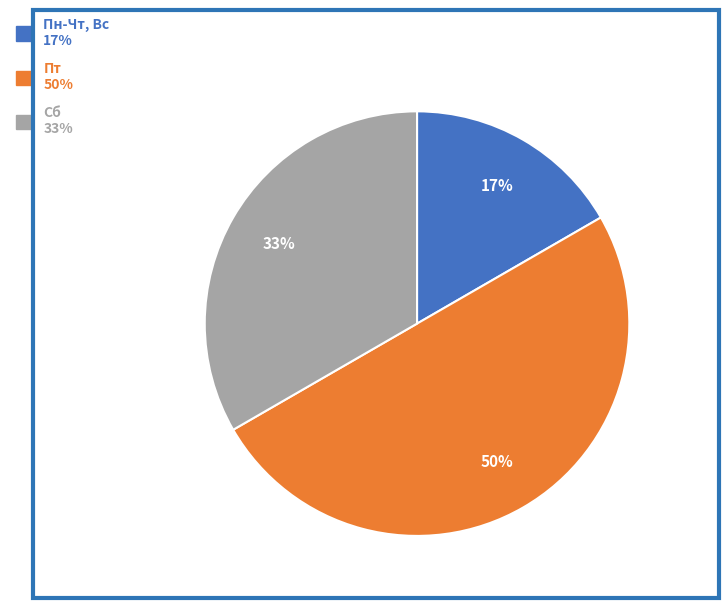

The Пт slice represents 41% of the pie. True or false?

False